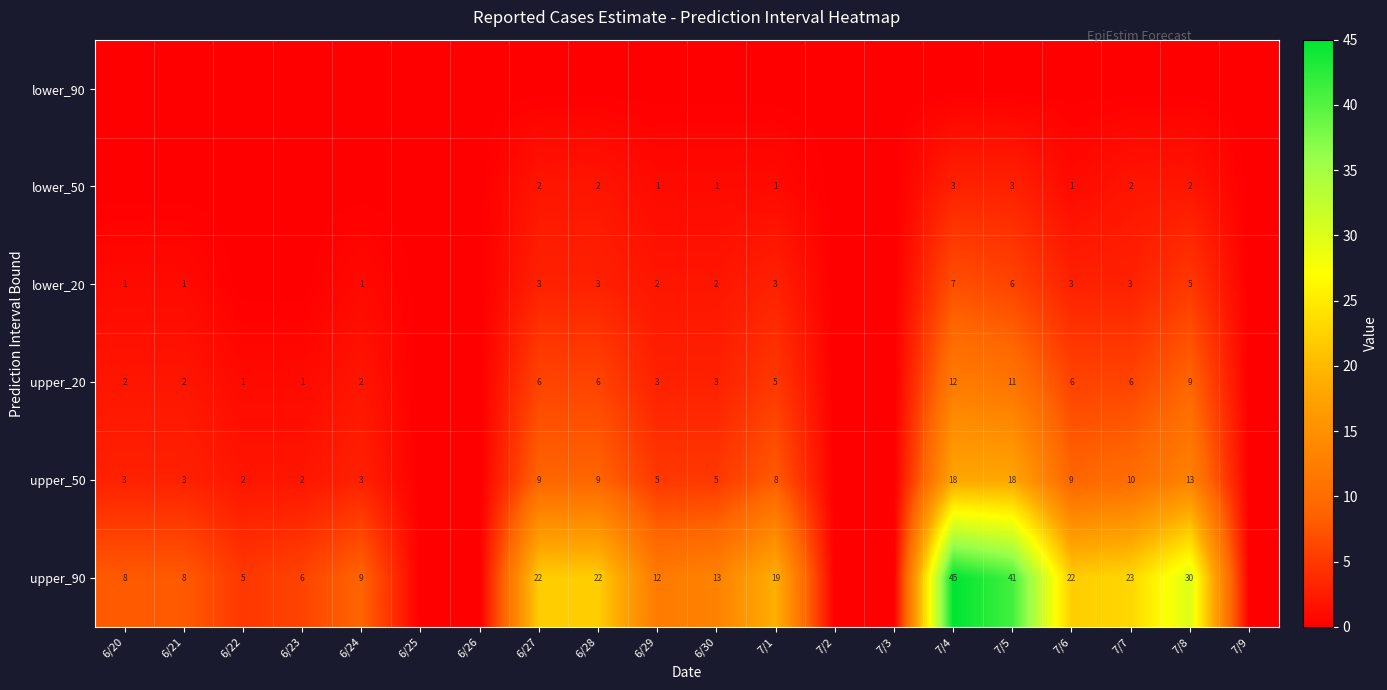

What is the total value across all series at 7/1?

36